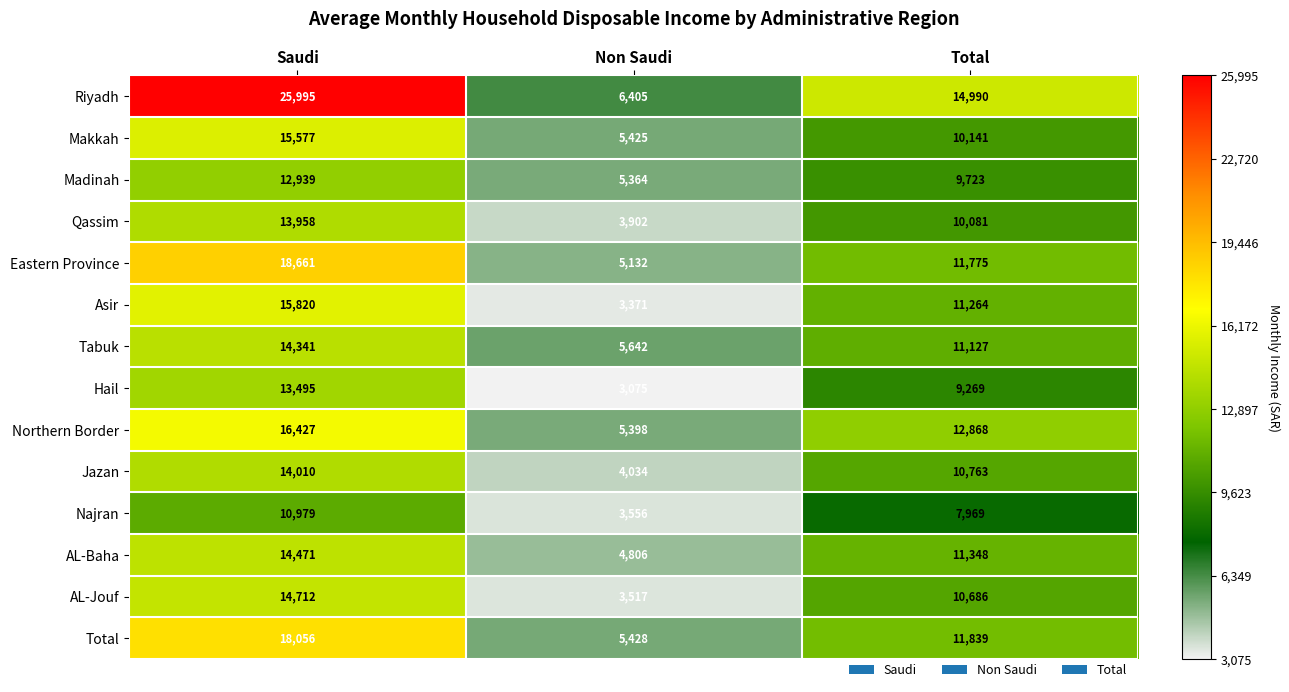

How many values in the Tabuk series are below 11127?

1